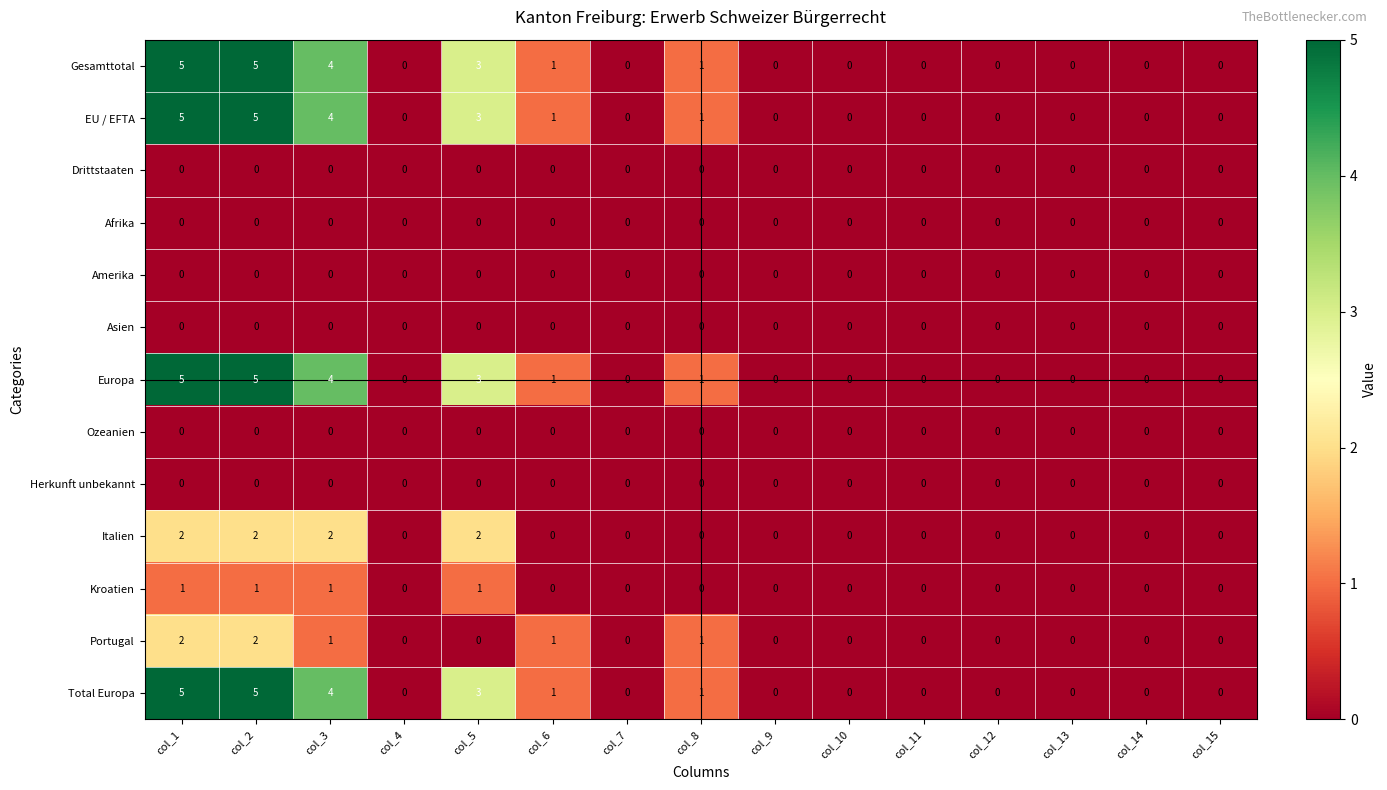

What is the difference between the highest and lowest values at col_5?

3